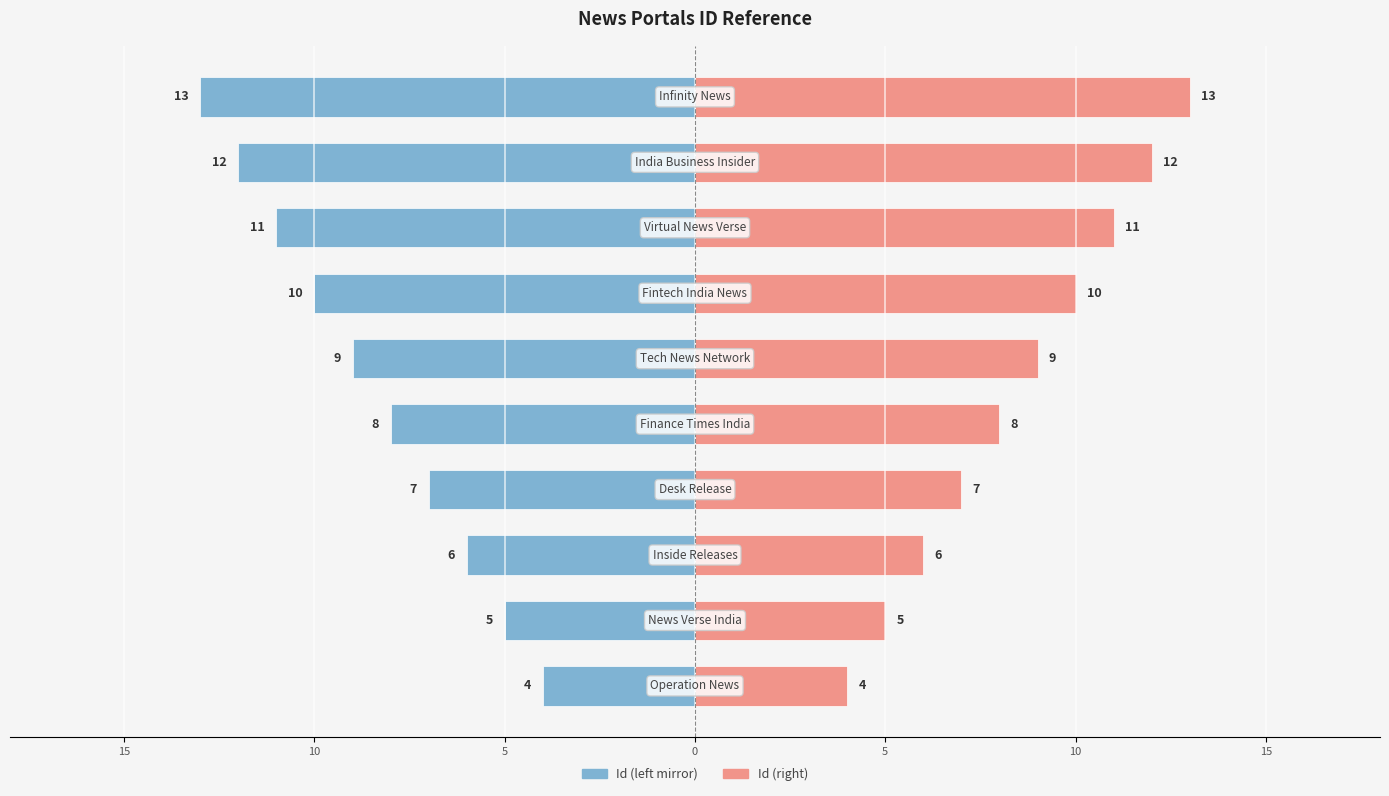

Which series has the largest range (max minus min)?

Id (left mirror)